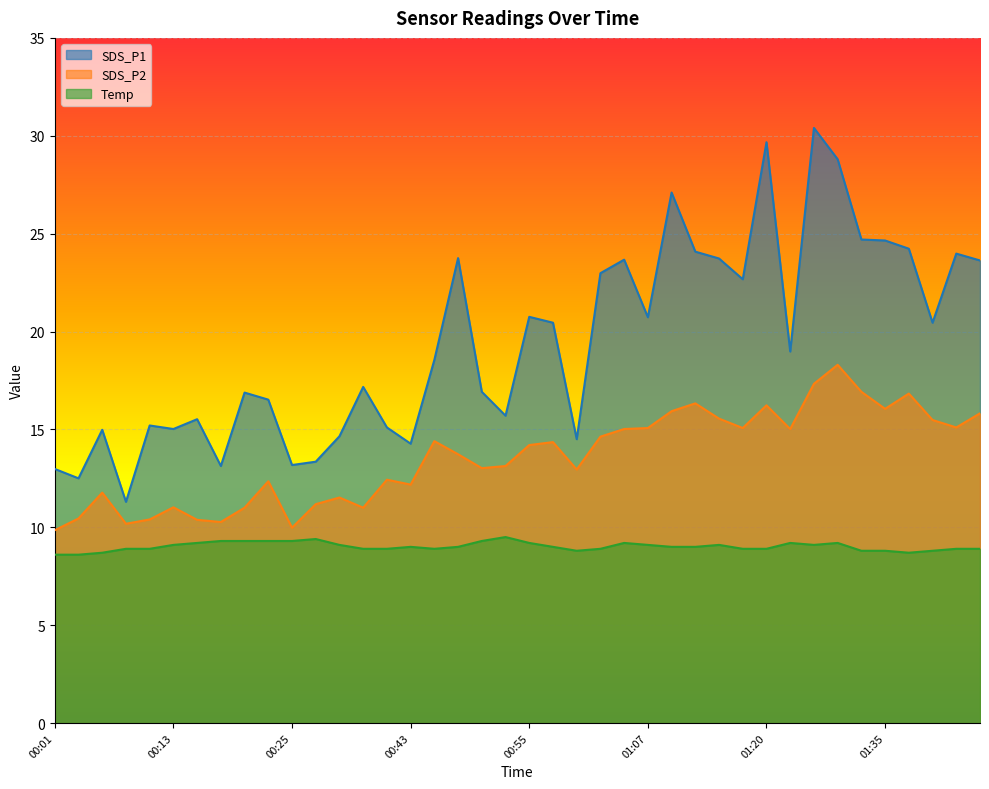

The SDS_P2 series shows 12.3 at 00:23. True or false?

True